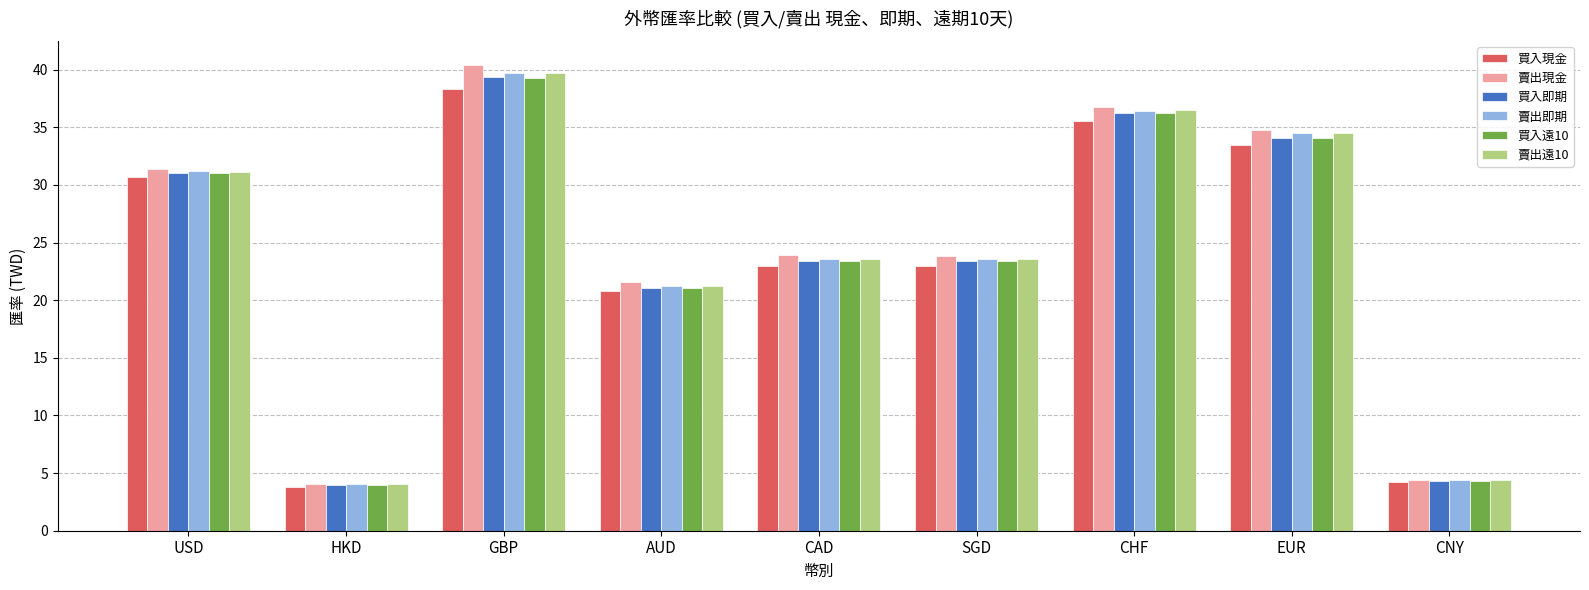

What is the minimum value for 賣出遠10?

4.0